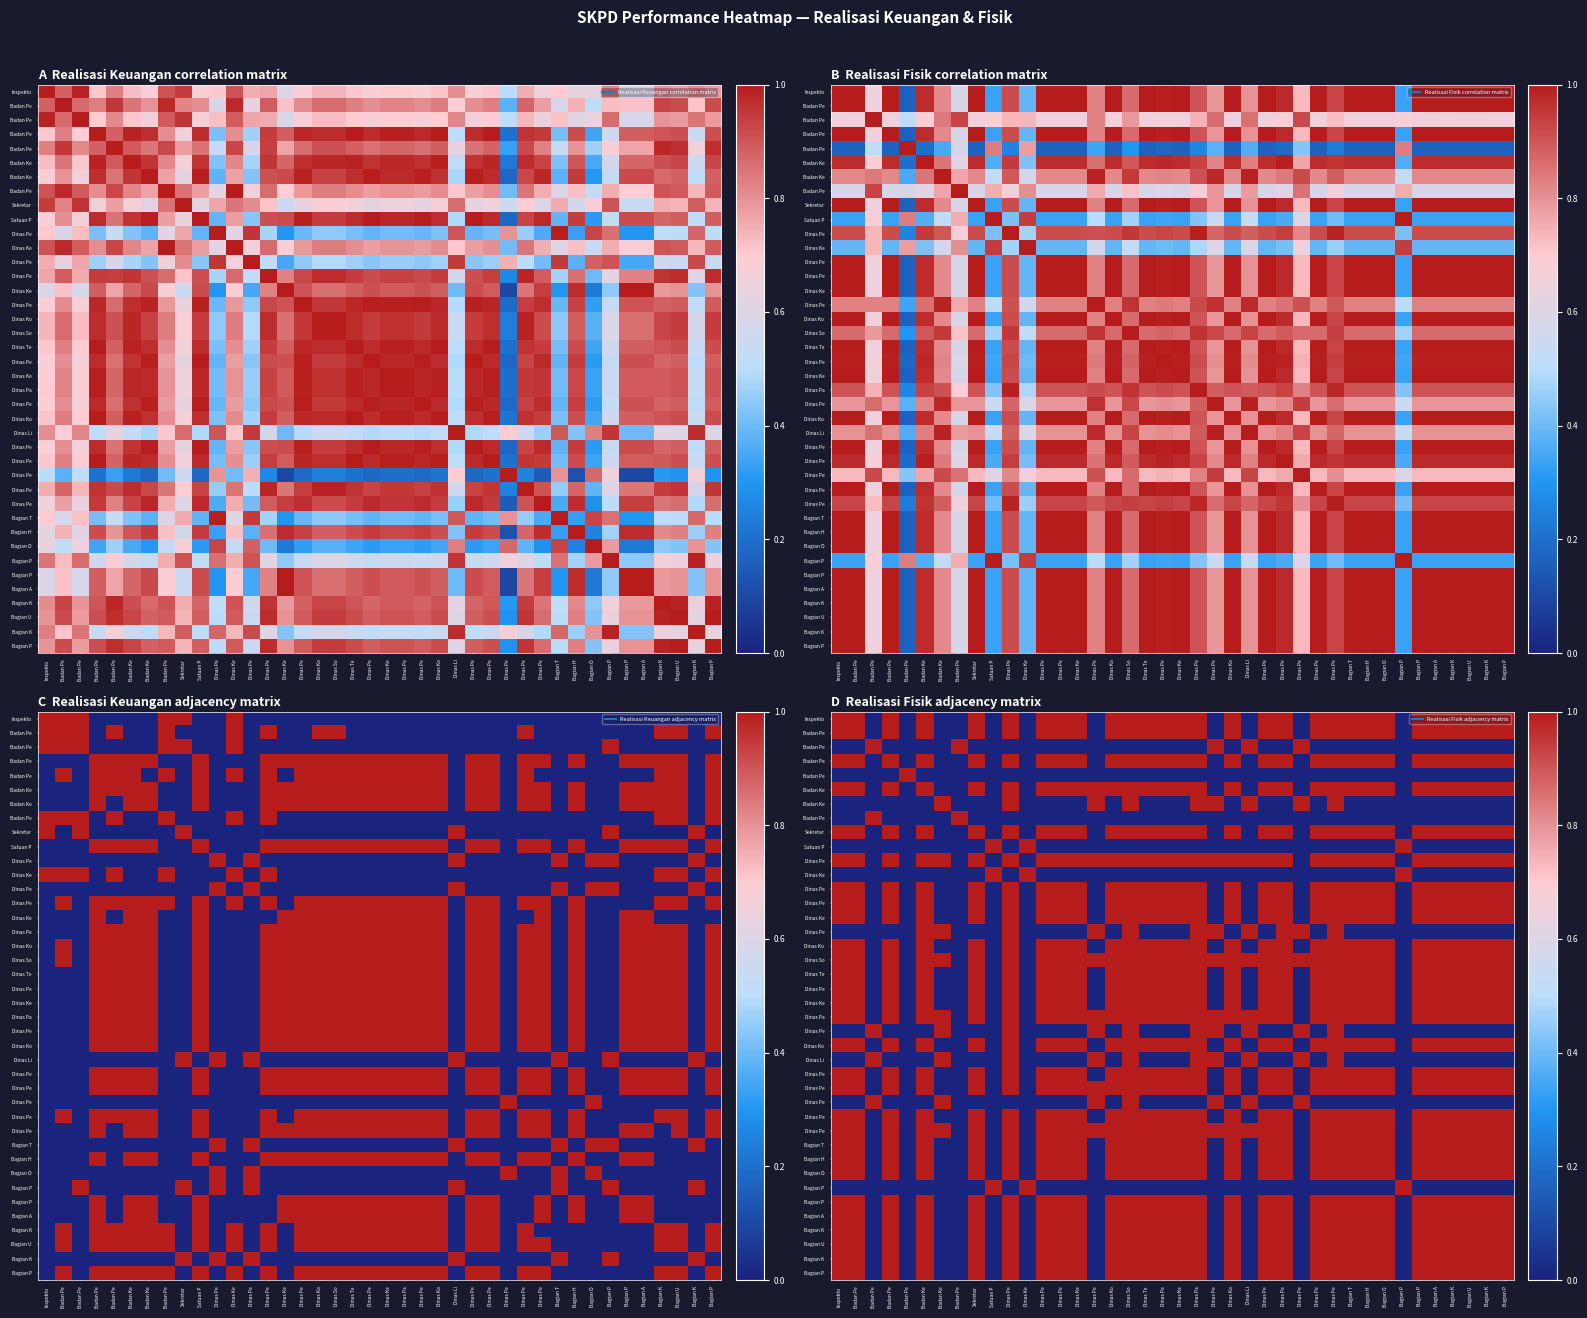

Which label corresponds to the smallest value in the chart?

Badan Pe